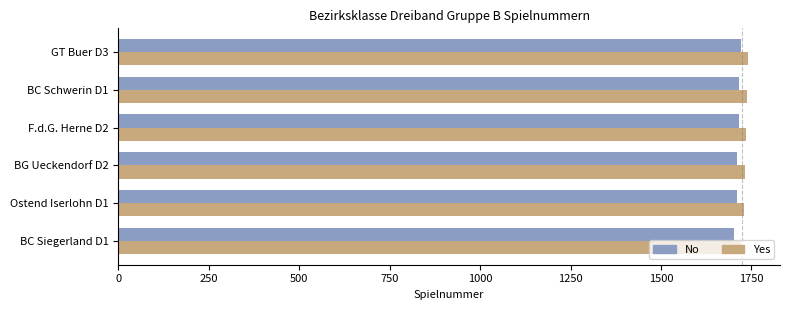

The value of Yes at Ostend Iserlohn D1 is 3047. True or false?

False